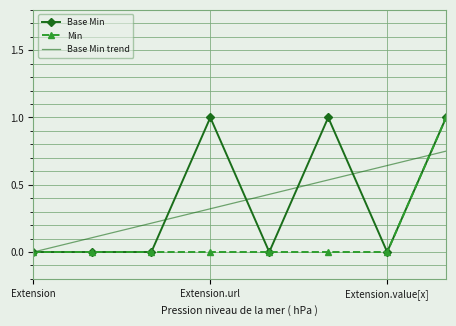

Rank the series by their maximum value, from lowest to highest.

Base Min, Min